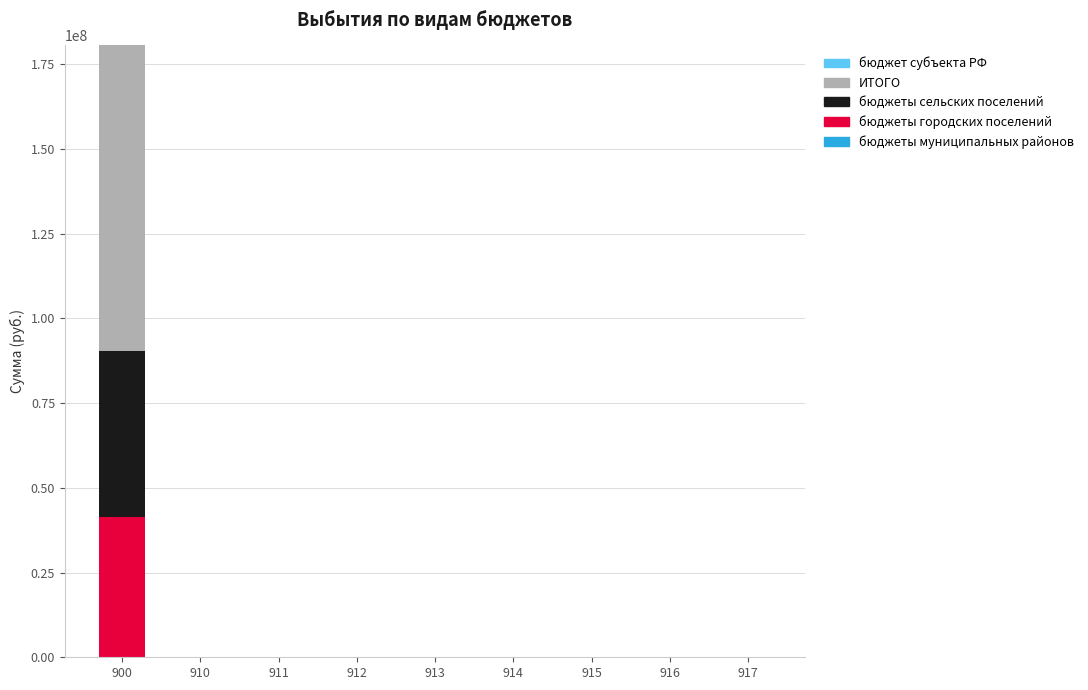

At which category is the sum across all series the highest?

900